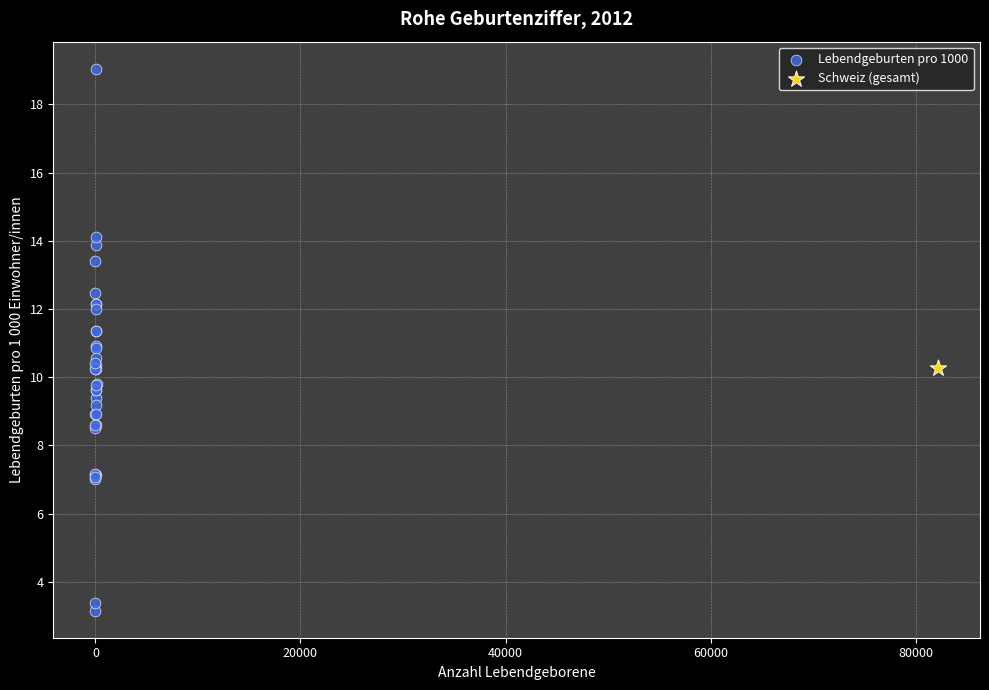

What are all the series names shown in the legend?

Lebendgeburten pro 1000, Schweiz (gesamt)